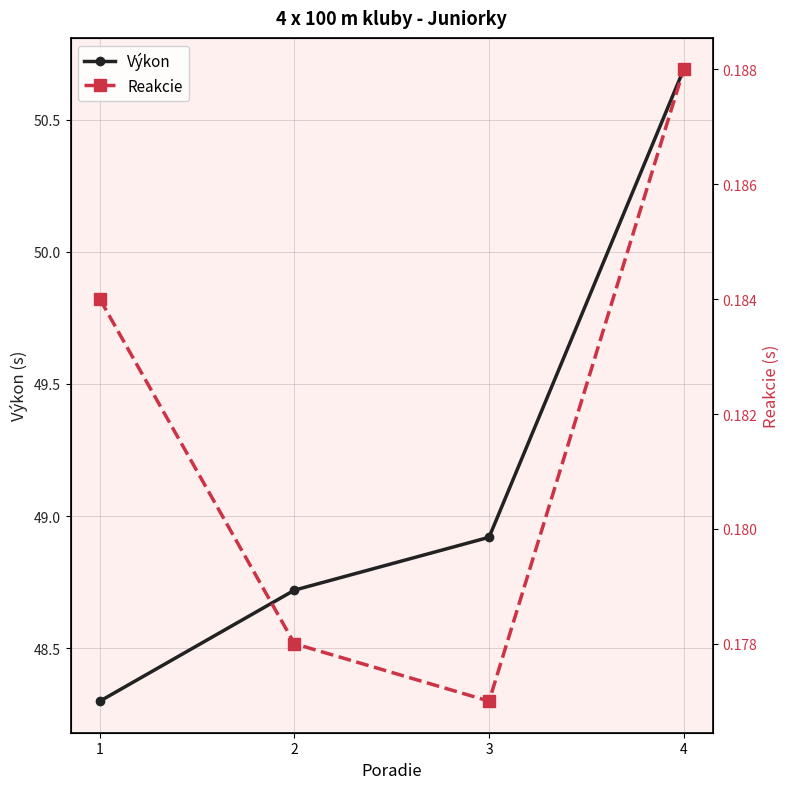

Rank the series by their average value, from lowest to highest.

Reakcie, Výkon